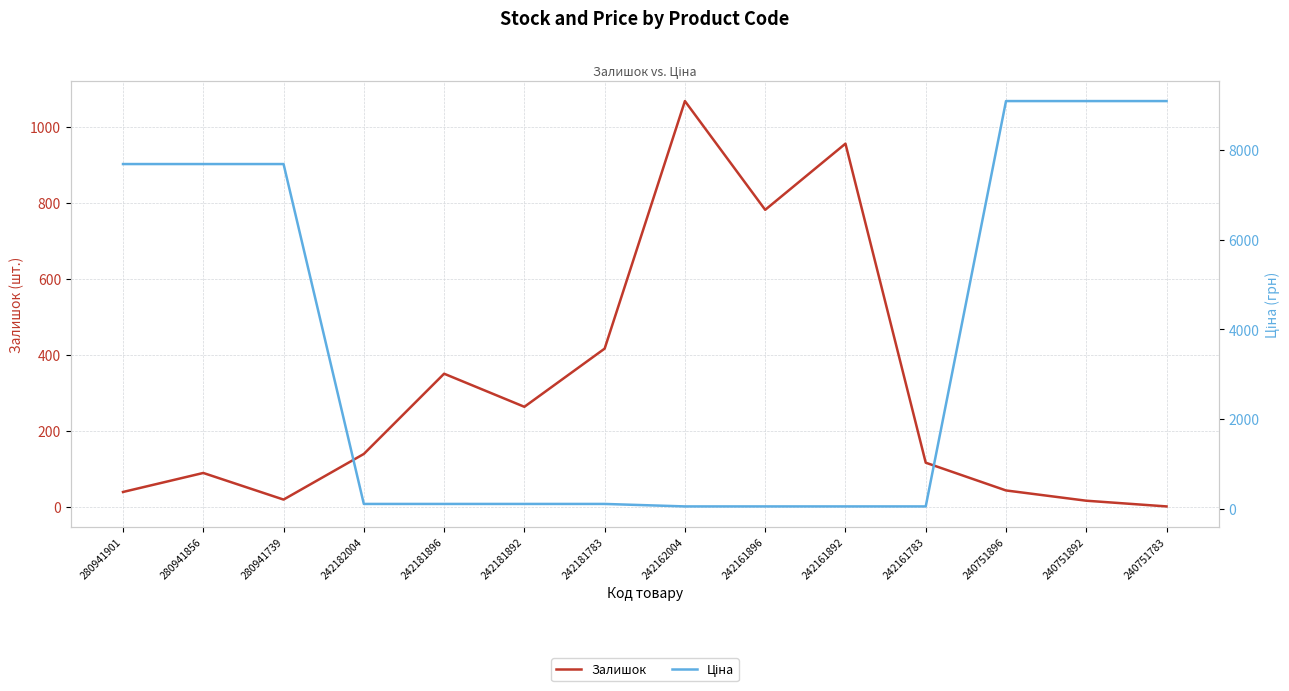

List the series in order of their overall mean, lowest first.

Залишок, Ціна